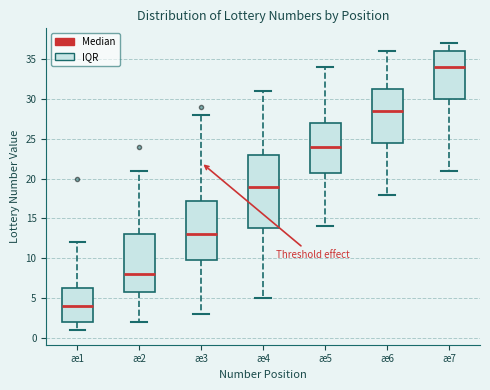

Which box is the tallest, from its lower edge to its upper edge?

æ4